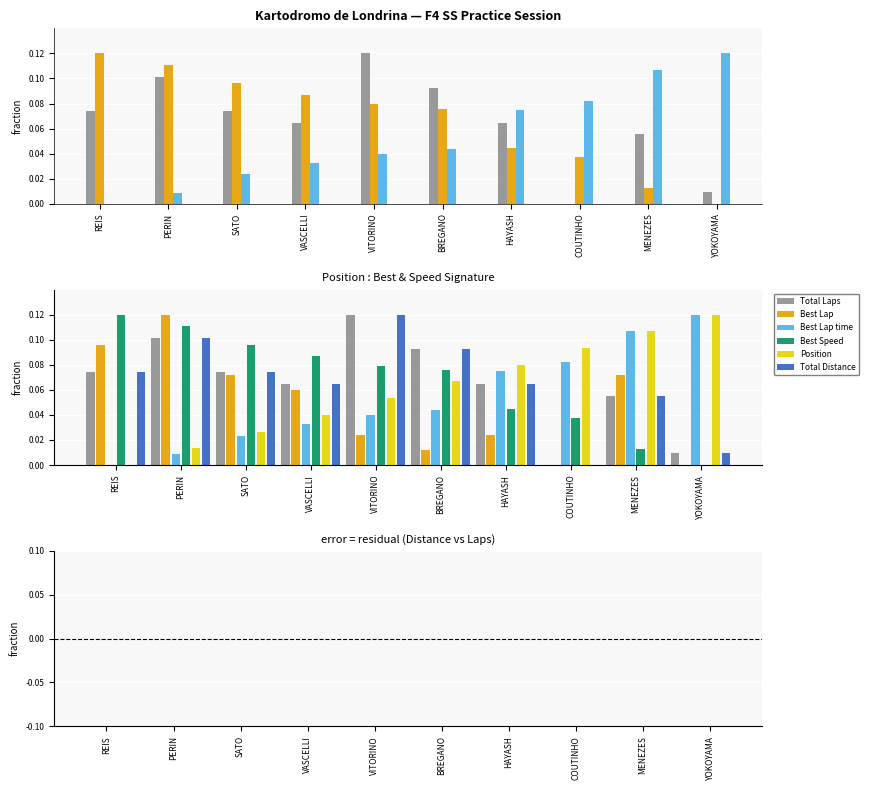

What is the value of the Total Laps bar at the 2nd from the left?

0.1